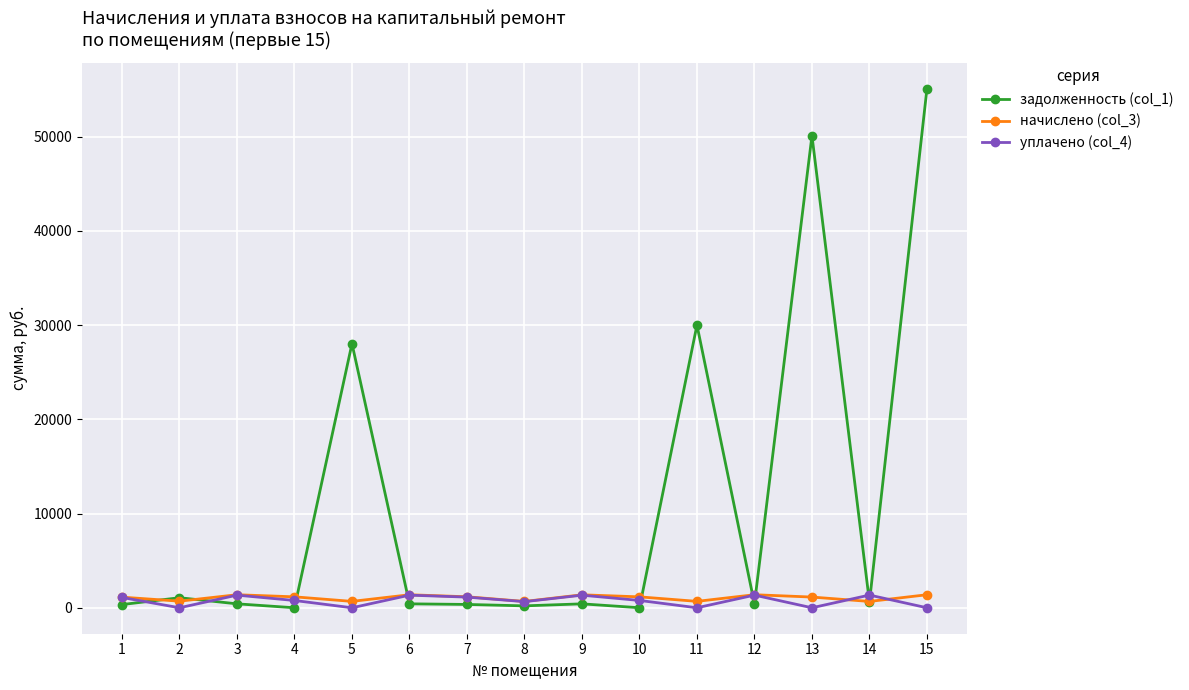

The value of начислено (col_3) at 3 is 1382.8. True or false?

True